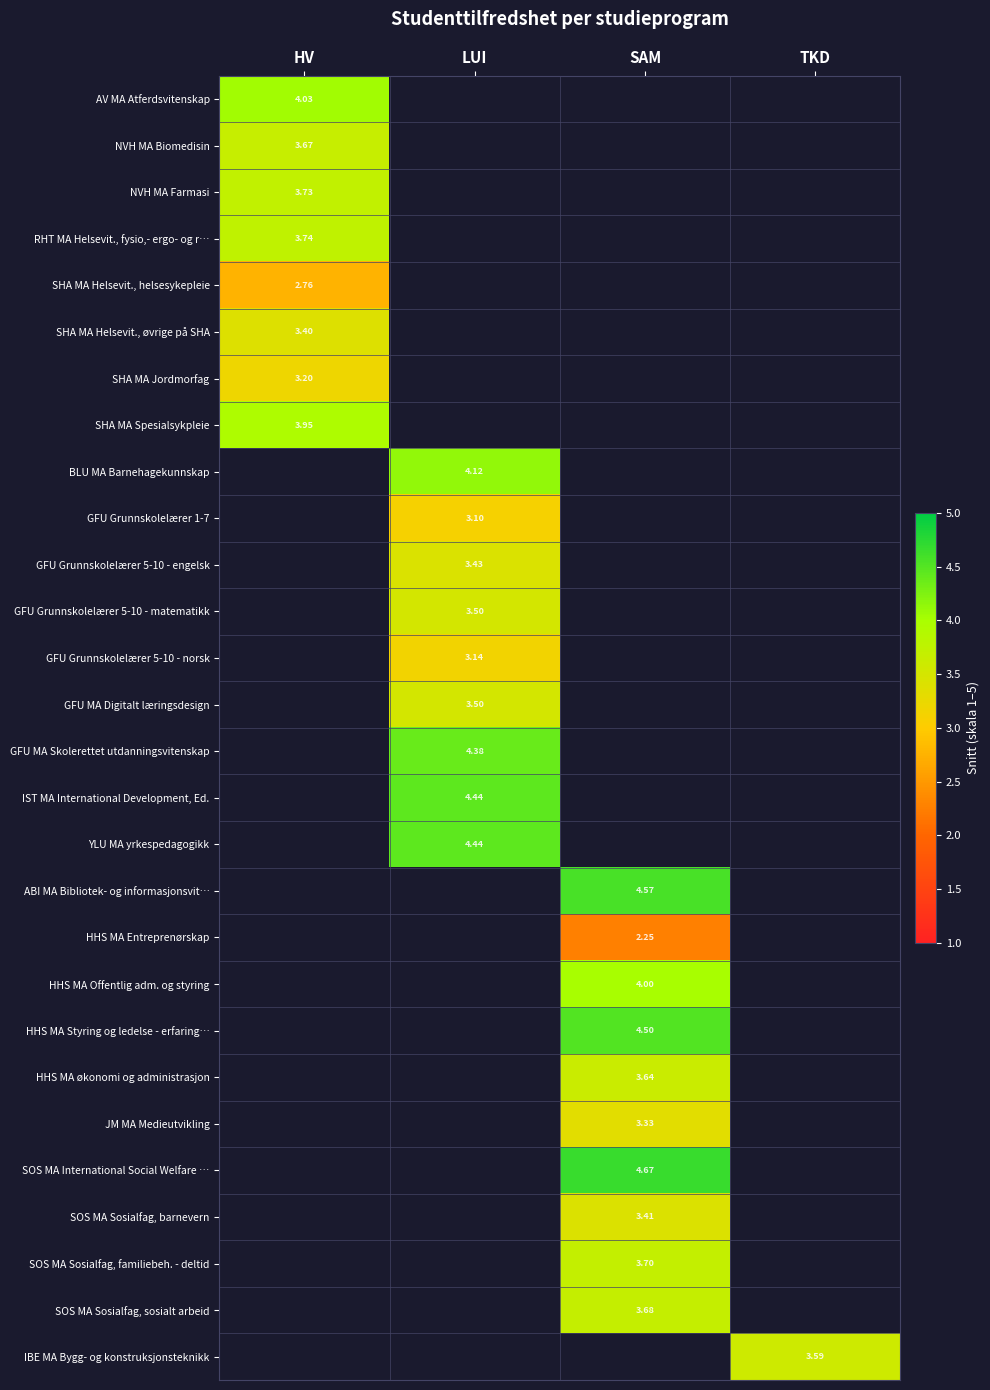

Is it true that ABI MA Bibliotek- og informasjonsvit… equals 4.6 at SAM?

True